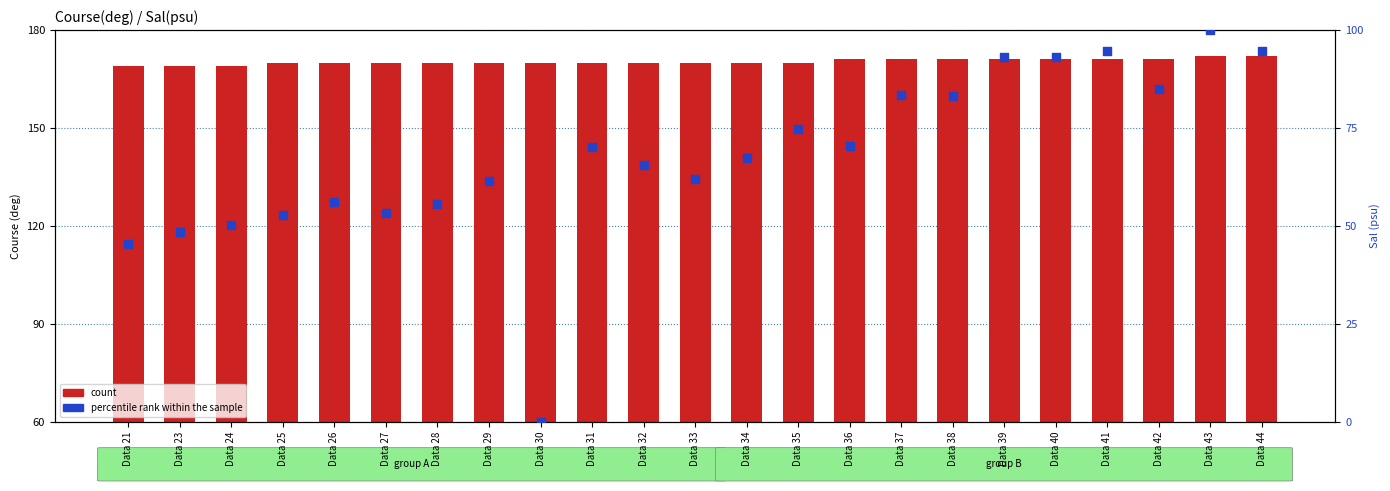

What is the total value across all series at Data 29?

231.4